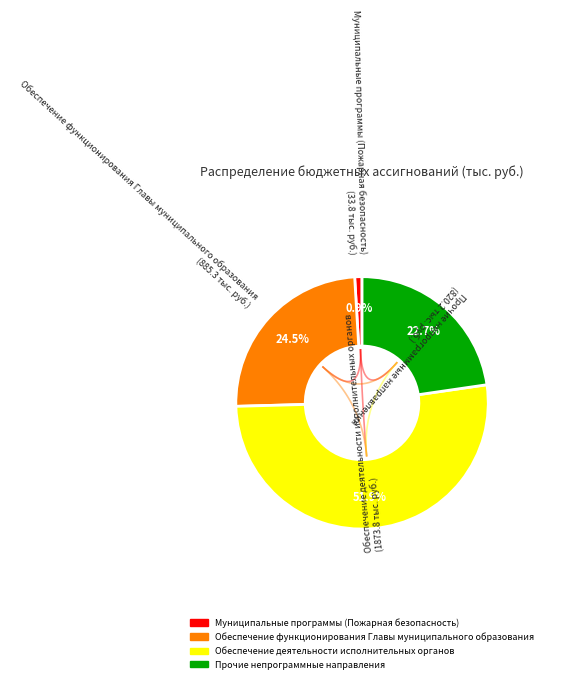

Is Муниципальные программы (Пожарная безопасность) the majority of the pie?

No